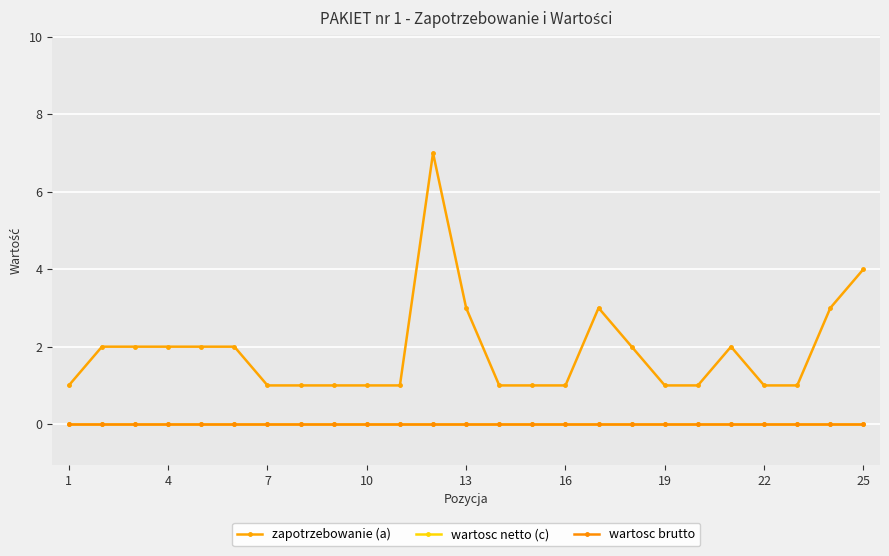

How many lines are shown in the chart?

3